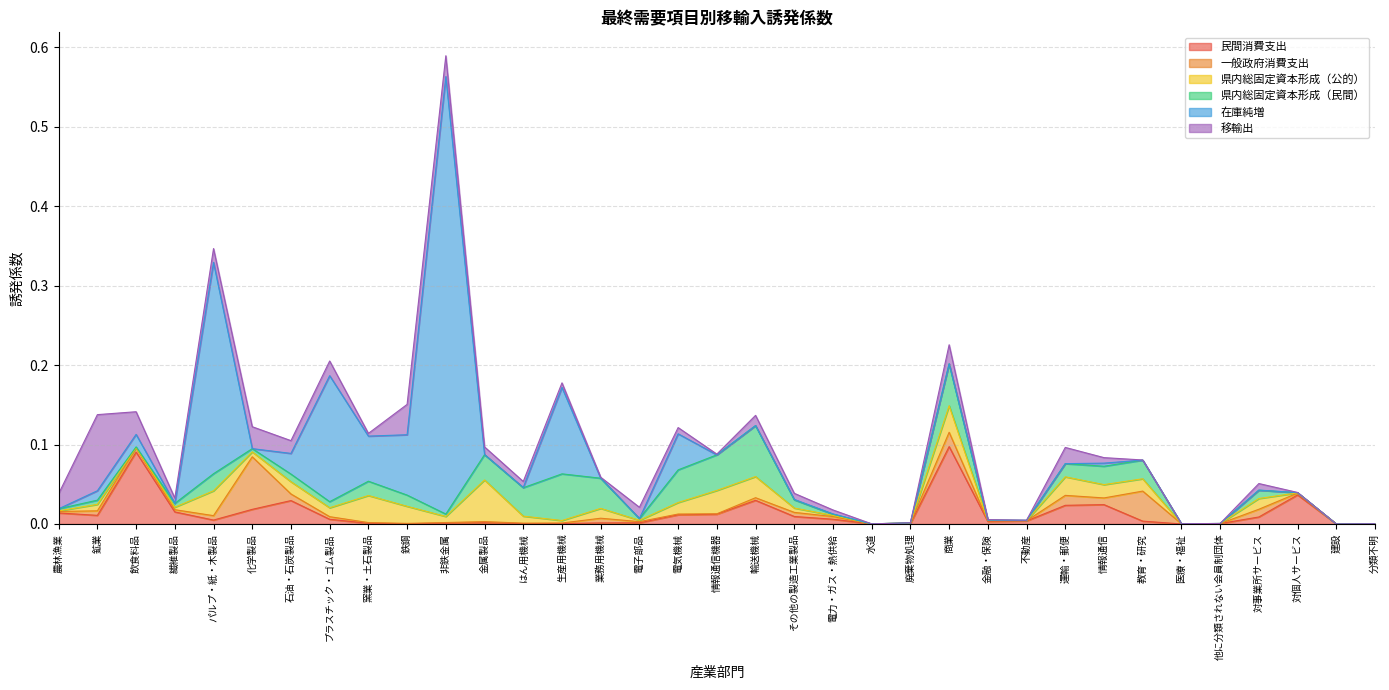

Where is 移輸出 nearest to the value 0?

建設